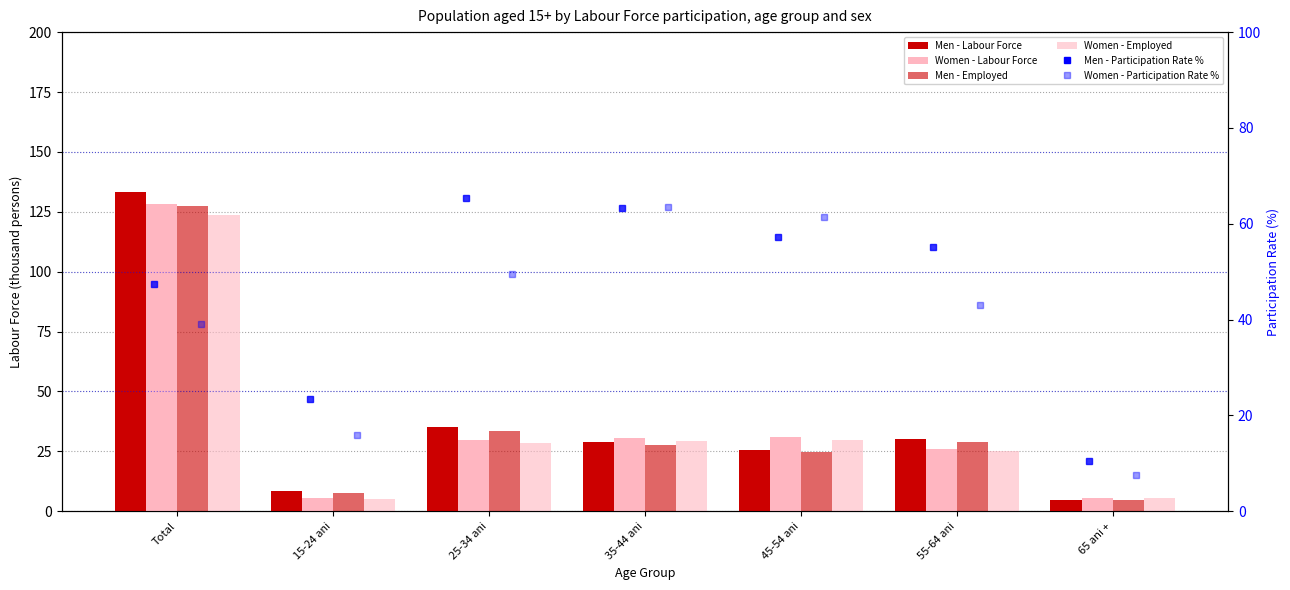

Where is Women - Labour Force nearest to the value 66?

45-54 ani